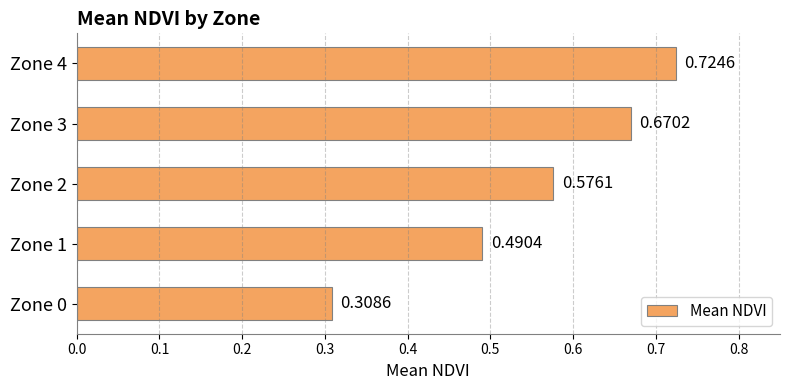

List the labels in order of value, smallest first.

Zone 0, Zone 1, Zone 2, Zone 3, Zone 4